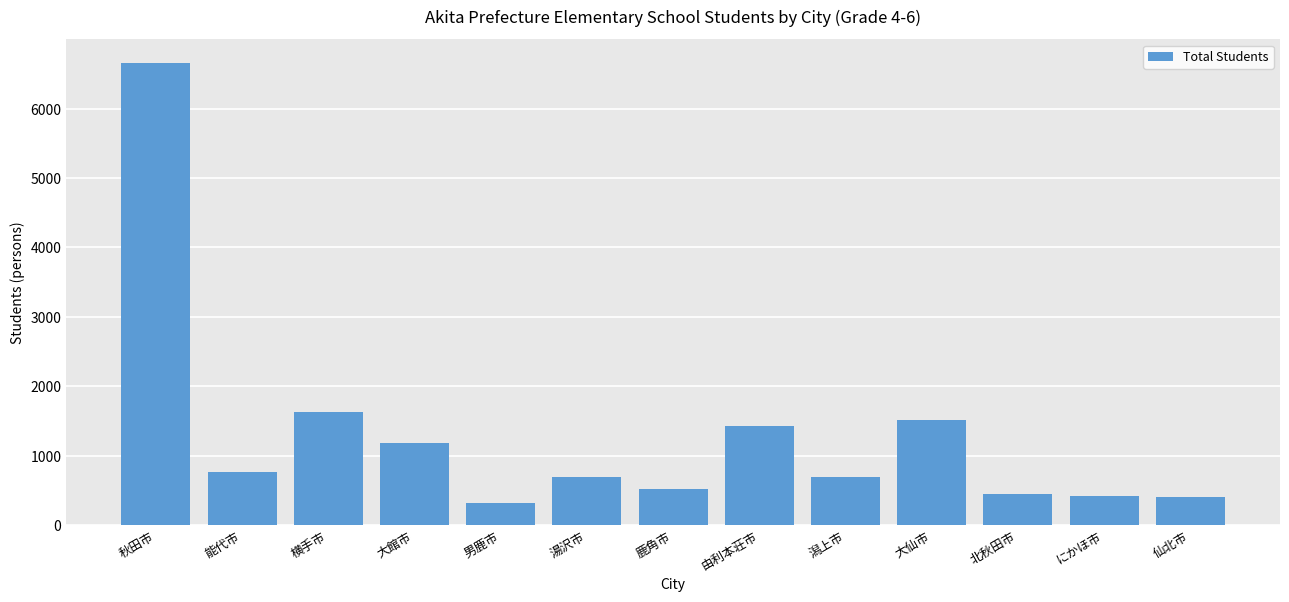

Approximately how many times larger is the value at 男鹿市 compared to 潟上市?

0.4